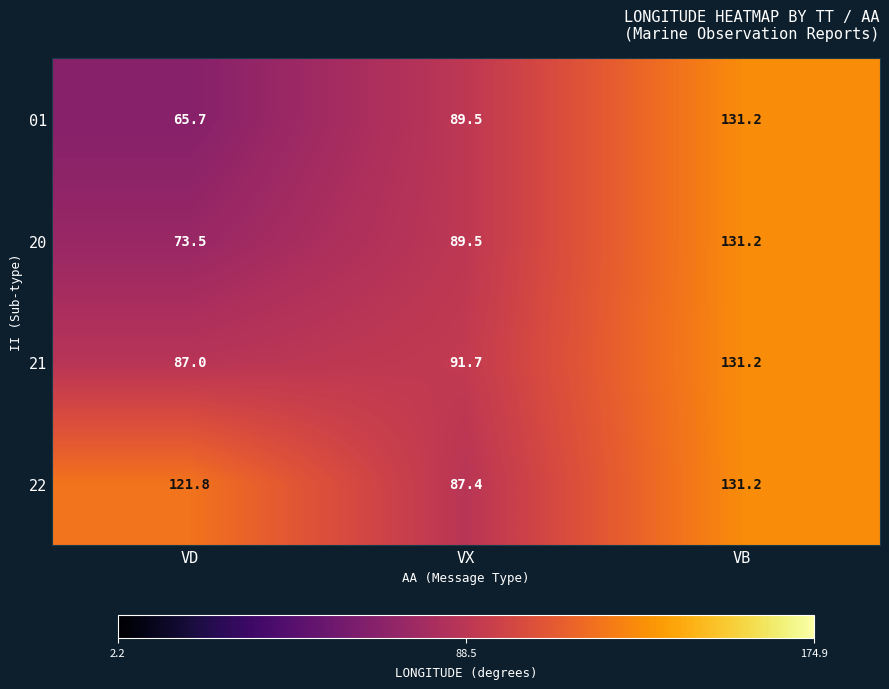

Rank the categories by 21 value from highest to lowest.

VB, VX, VD